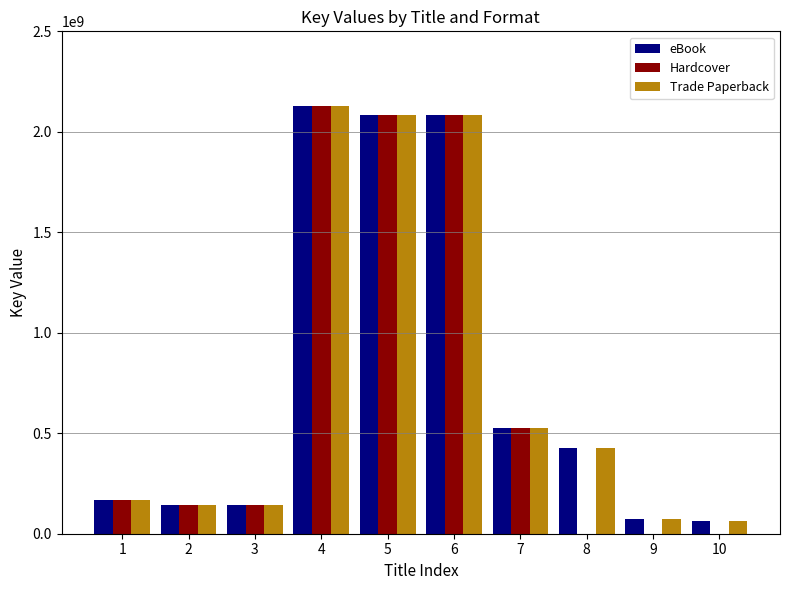

How many series are shown in this chart?

3